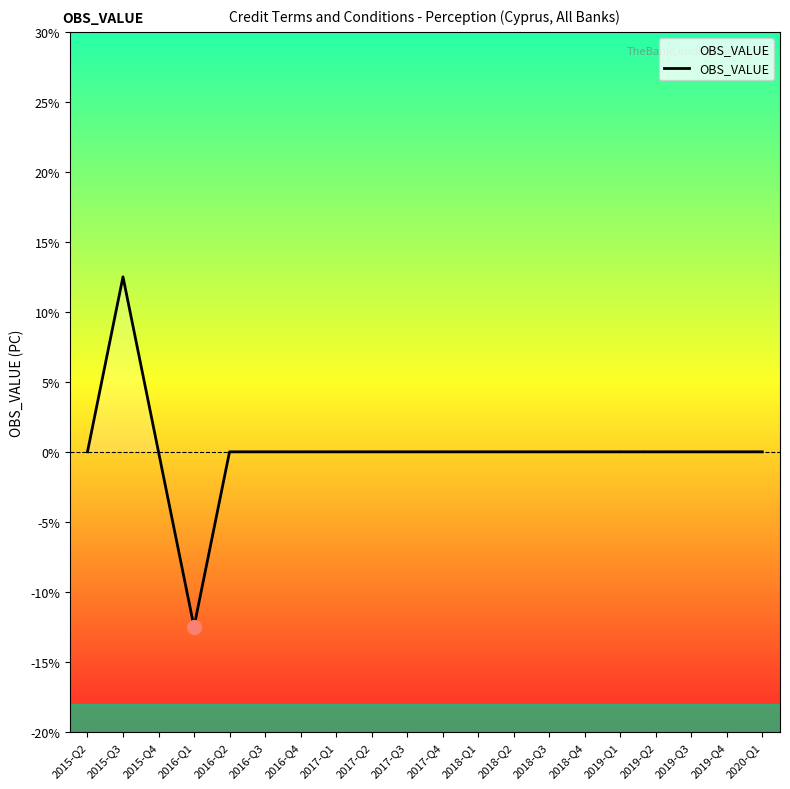

What is the maximum value shown in the chart?

12.5